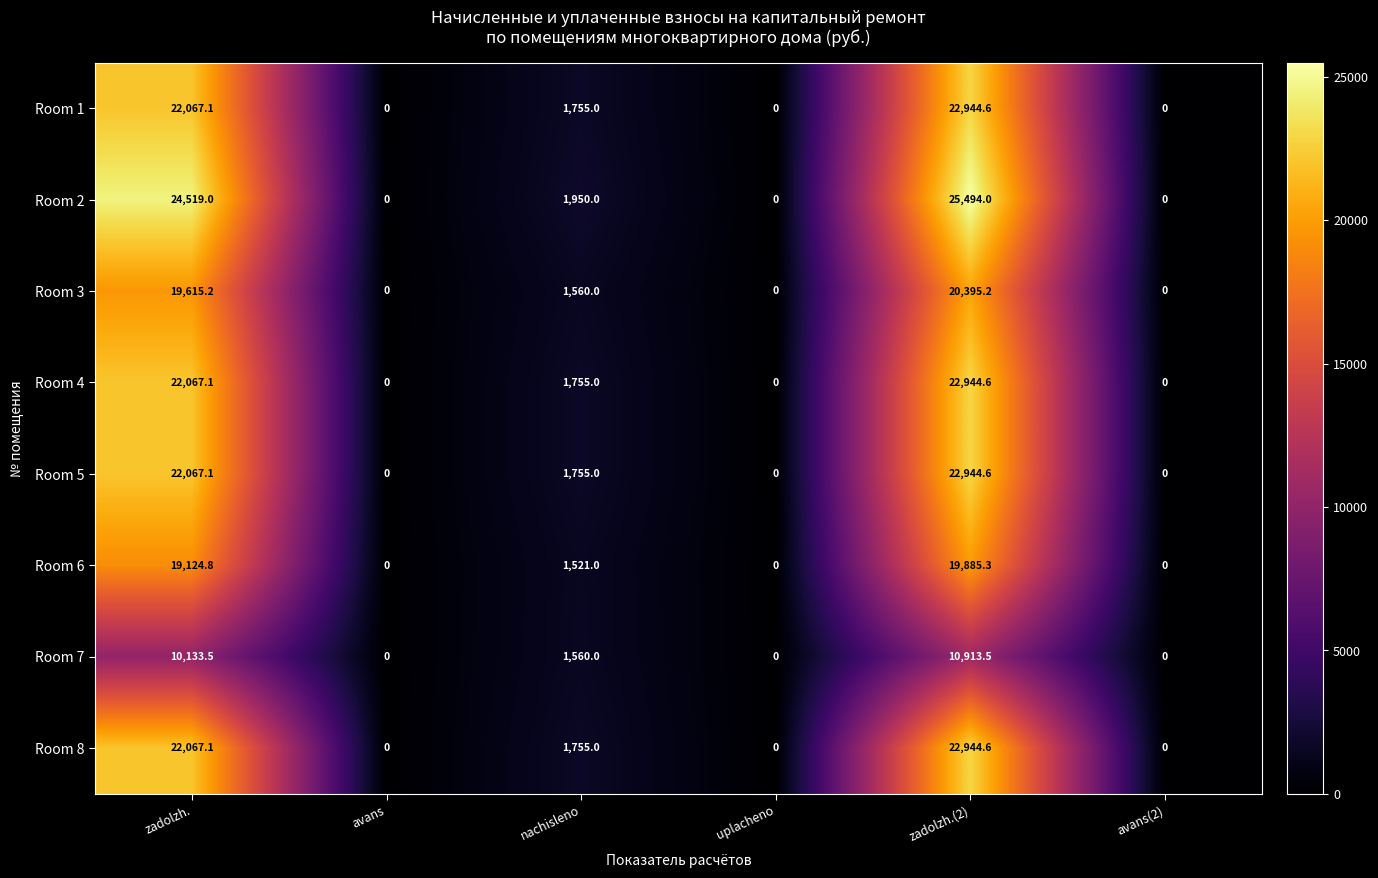

Which series has the widest spread of values?

Room 2